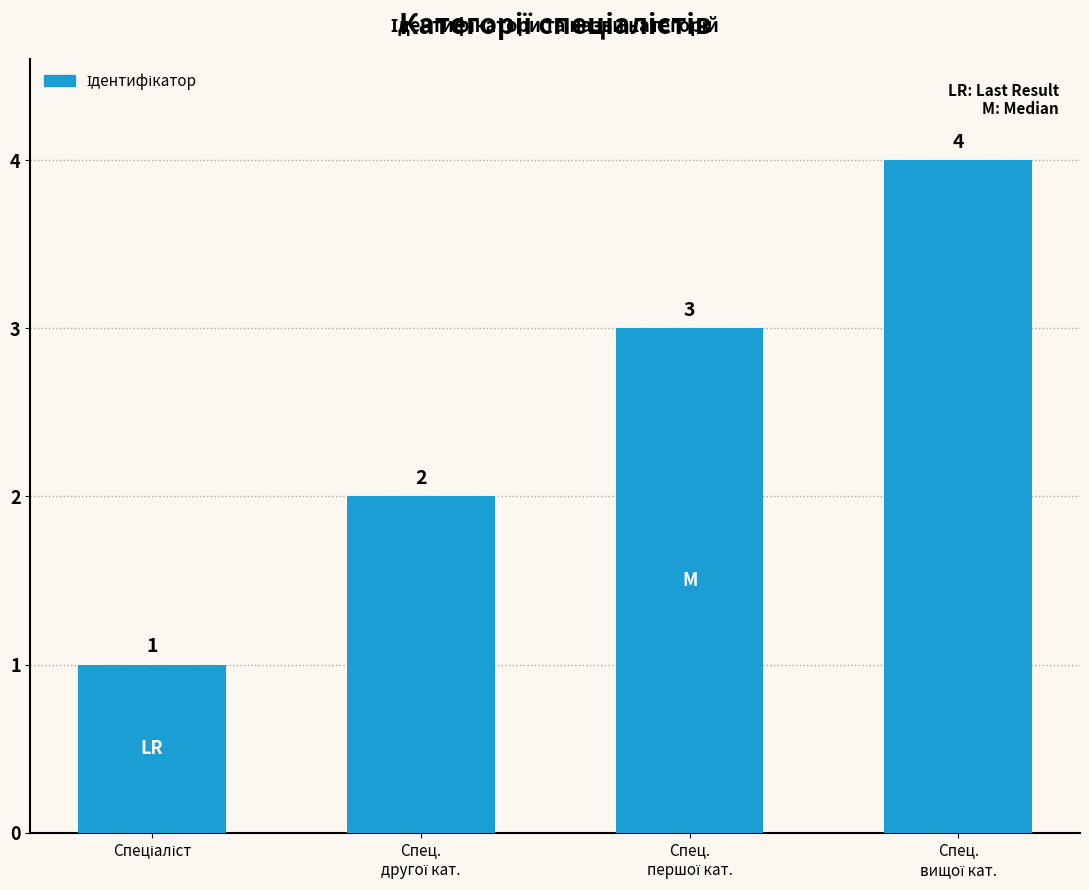

How many values are between 2 and 4?

3